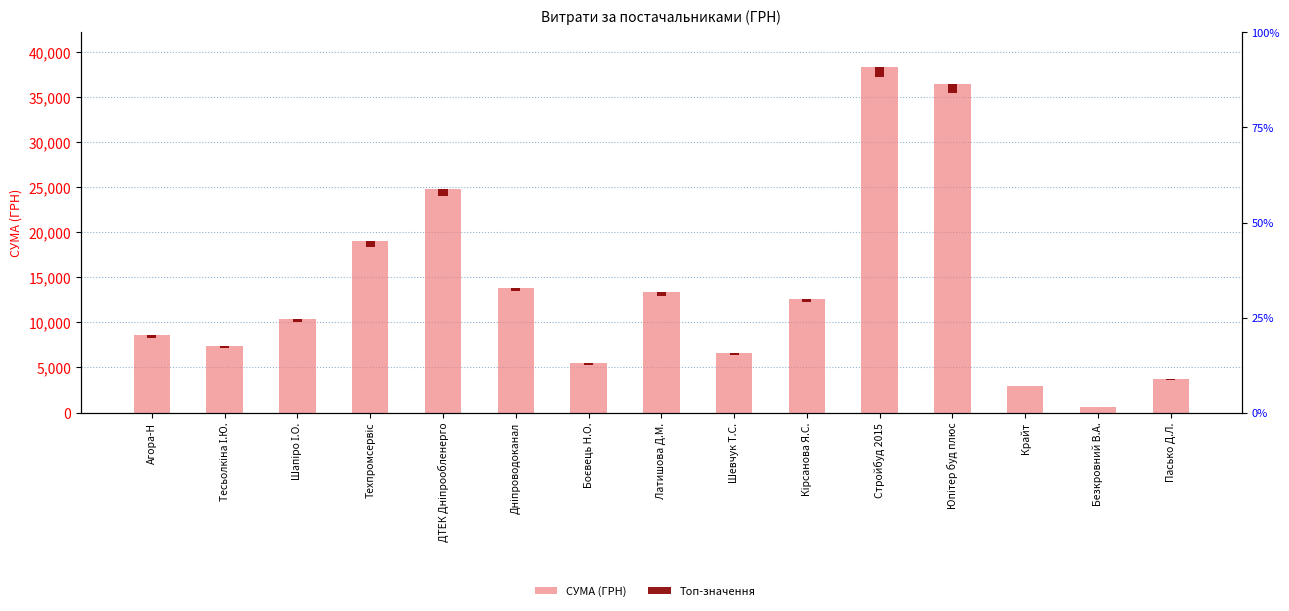

Reading right to left, what are all the values shown in this chart?

СУМА (ГРН): 3764.4	618.0	2996.0	36490.0	38323.2	12590.0	6570.0	13320.0	5465.0	13859.2	24737.1	18984.0	10328.1	7332.0	8552.0
Топ-значення: 112.9	18.5	89.9	1094.7	1149.7	377.7	197.1	399.6	164.0	415.8	742.1	569.5	309.8	220.0	256.6